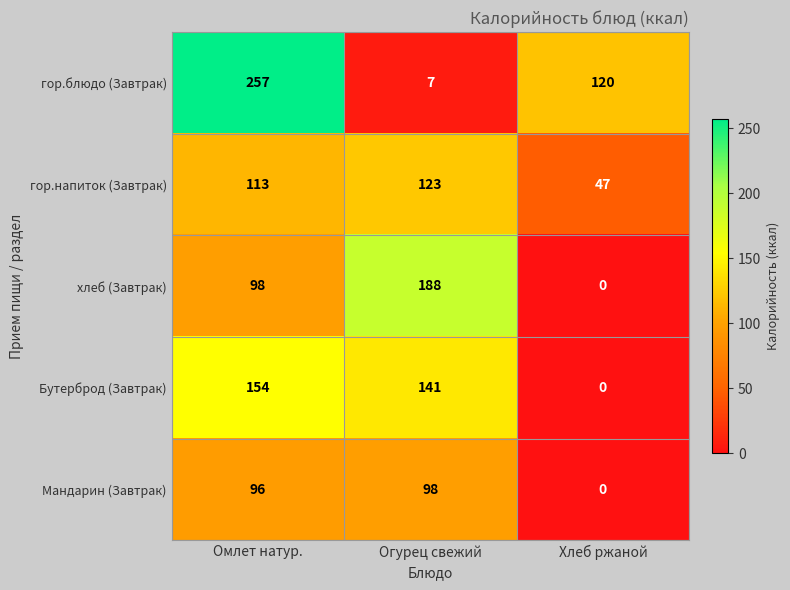

At which label is Мандарин (Завтрак) closest to 49?

Омлет натур.